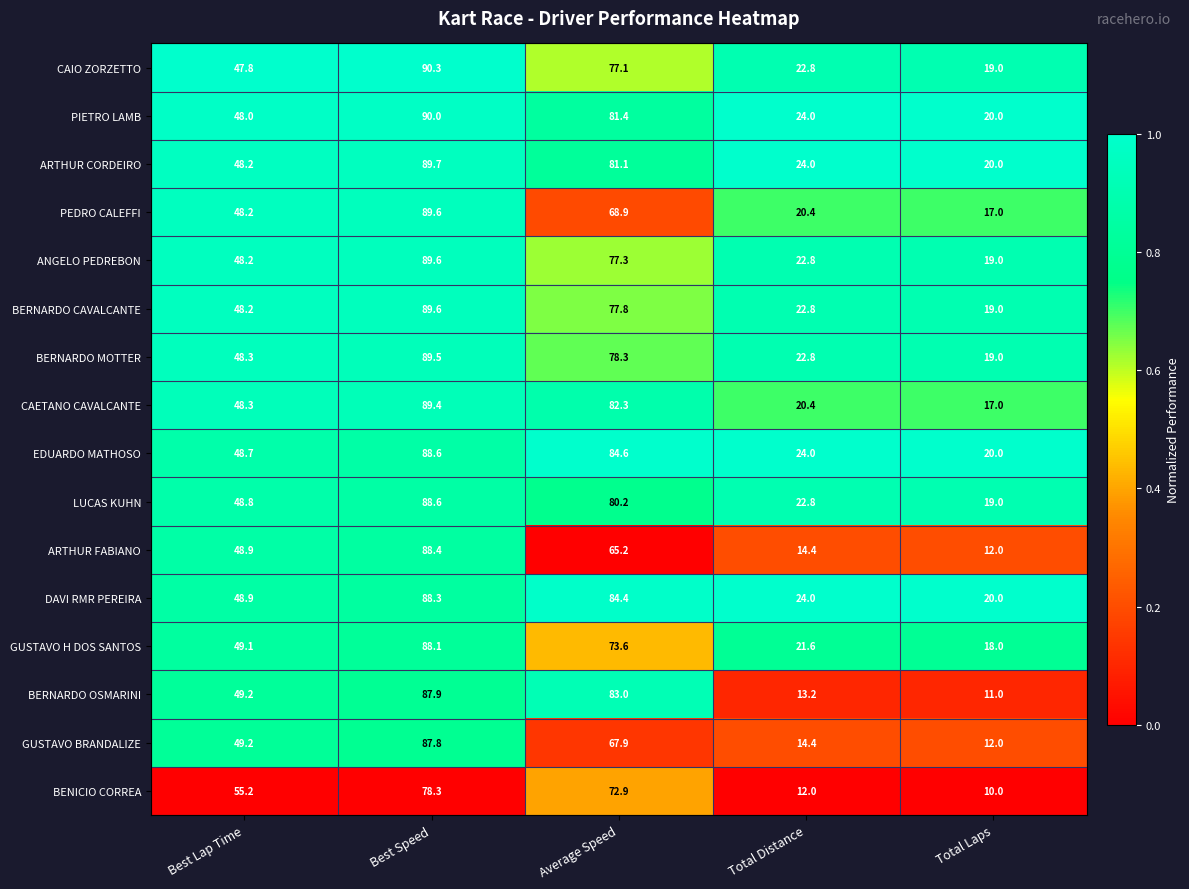

What is the spread (max minus min) of values at Average Speed?

19.4